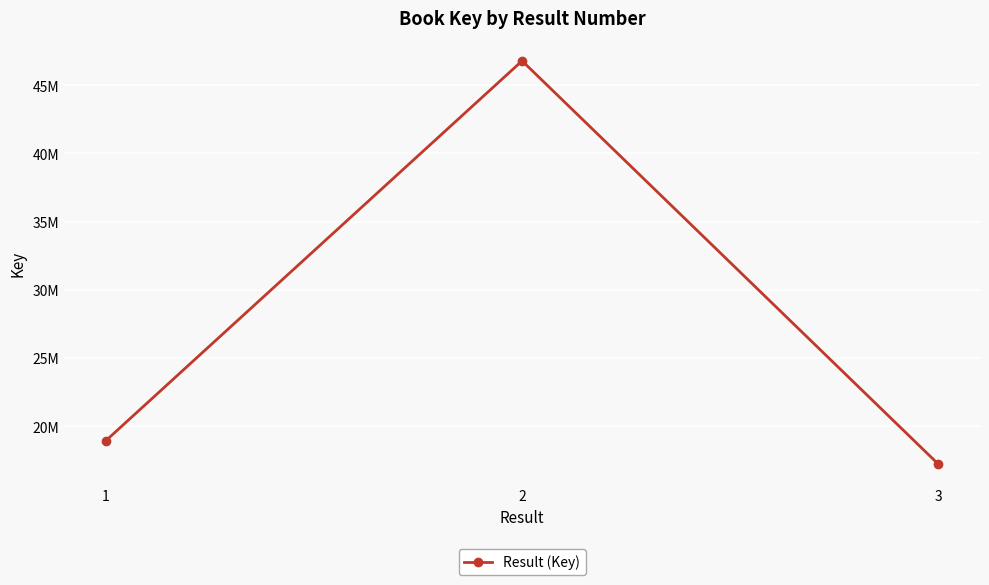

What is the change in value from 2 to 3?

-29572816